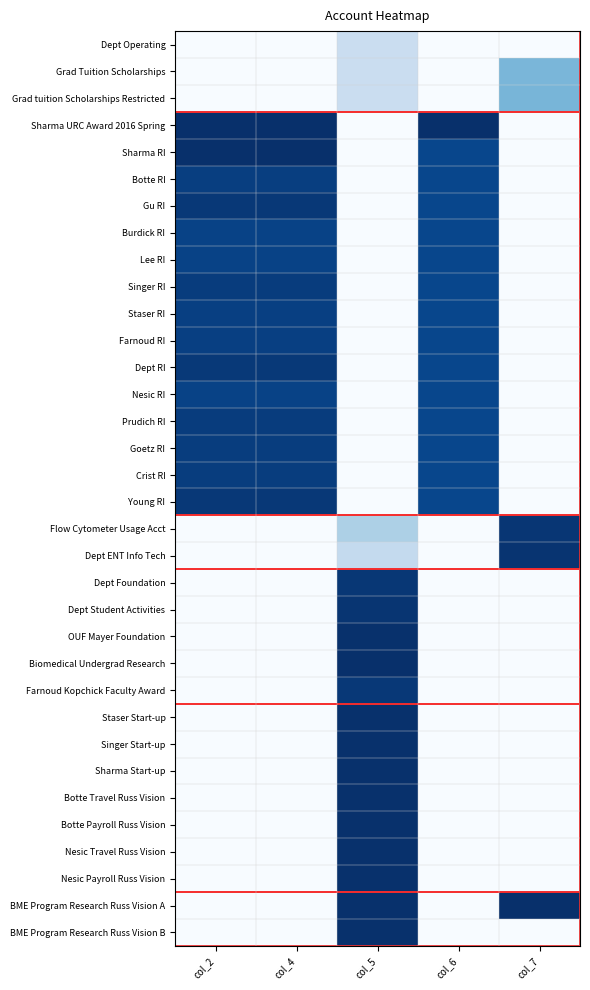

What is the total value across all series at col_6?

13.8